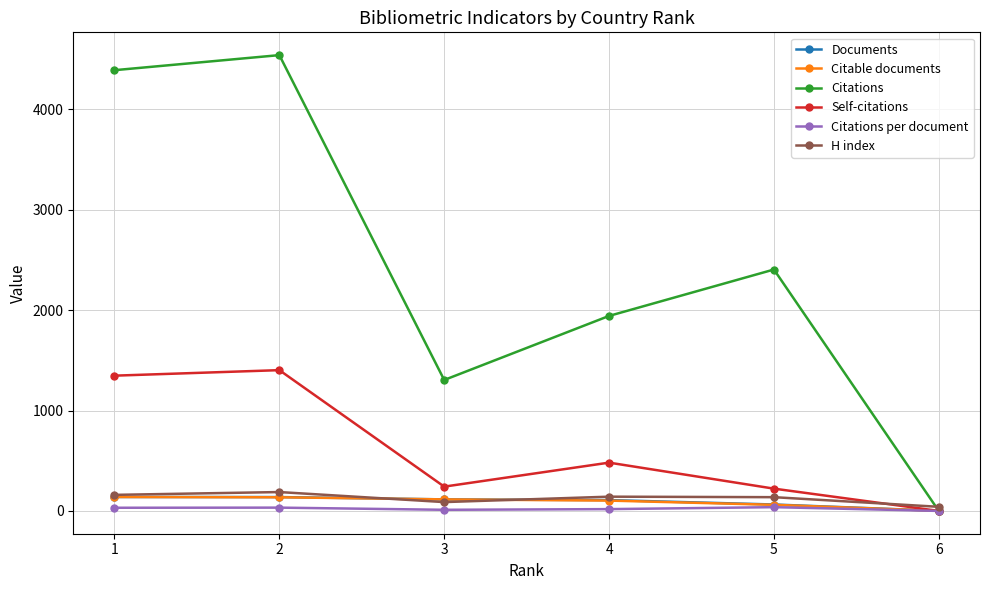

The value of Citations at 1 is 4389.0. True or false?

True